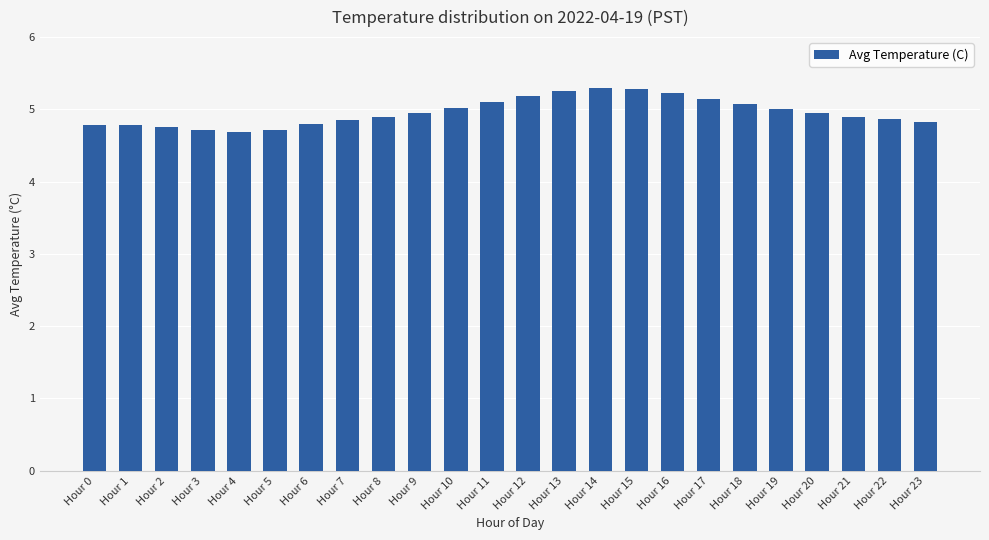

What is the change in value from Hour 19 to Hour 21?

-0.1